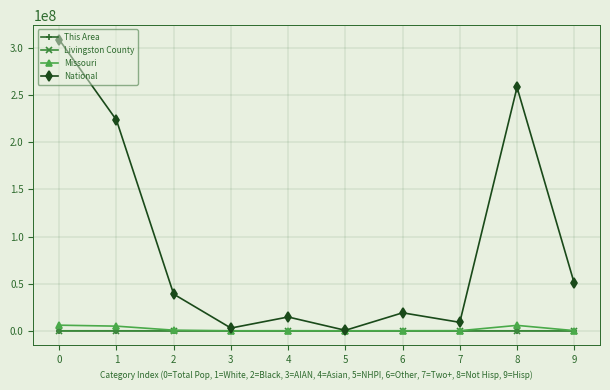

Which series has the largest range (max minus min)?

National